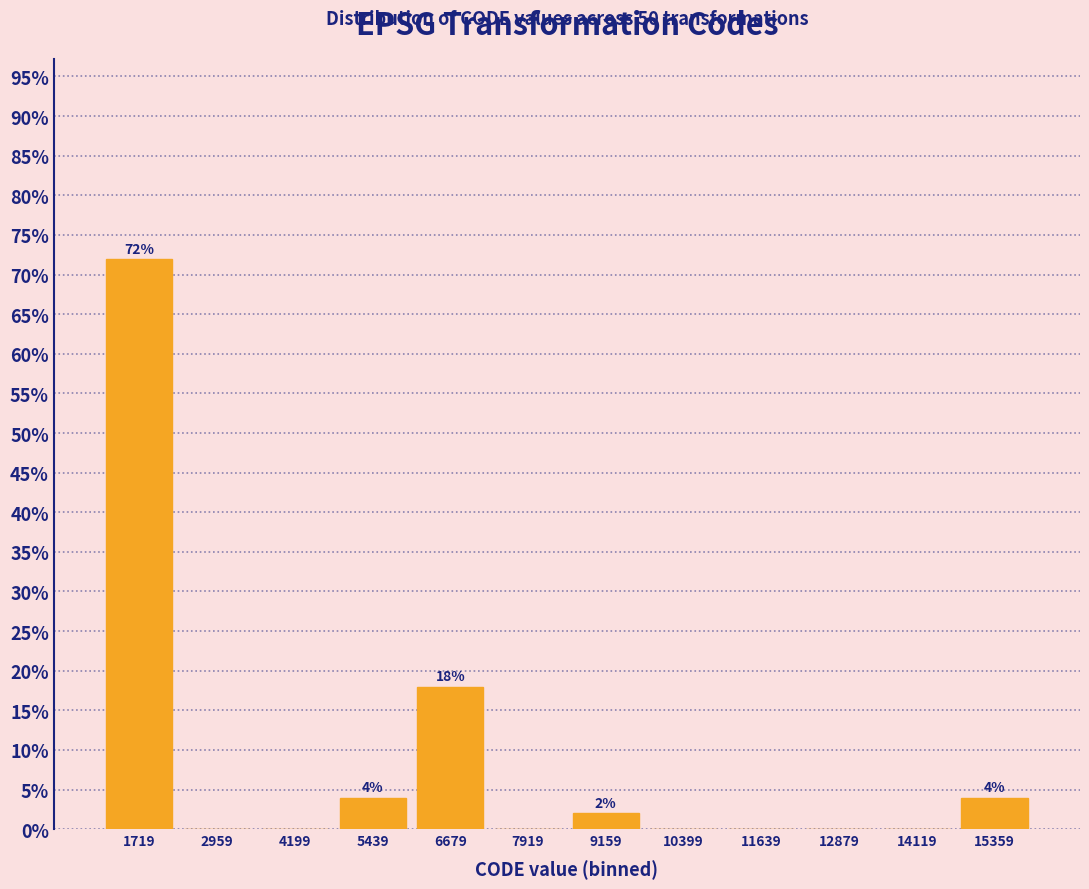

Over which range of the x-axis is the bar tallest?

1200 to 2400